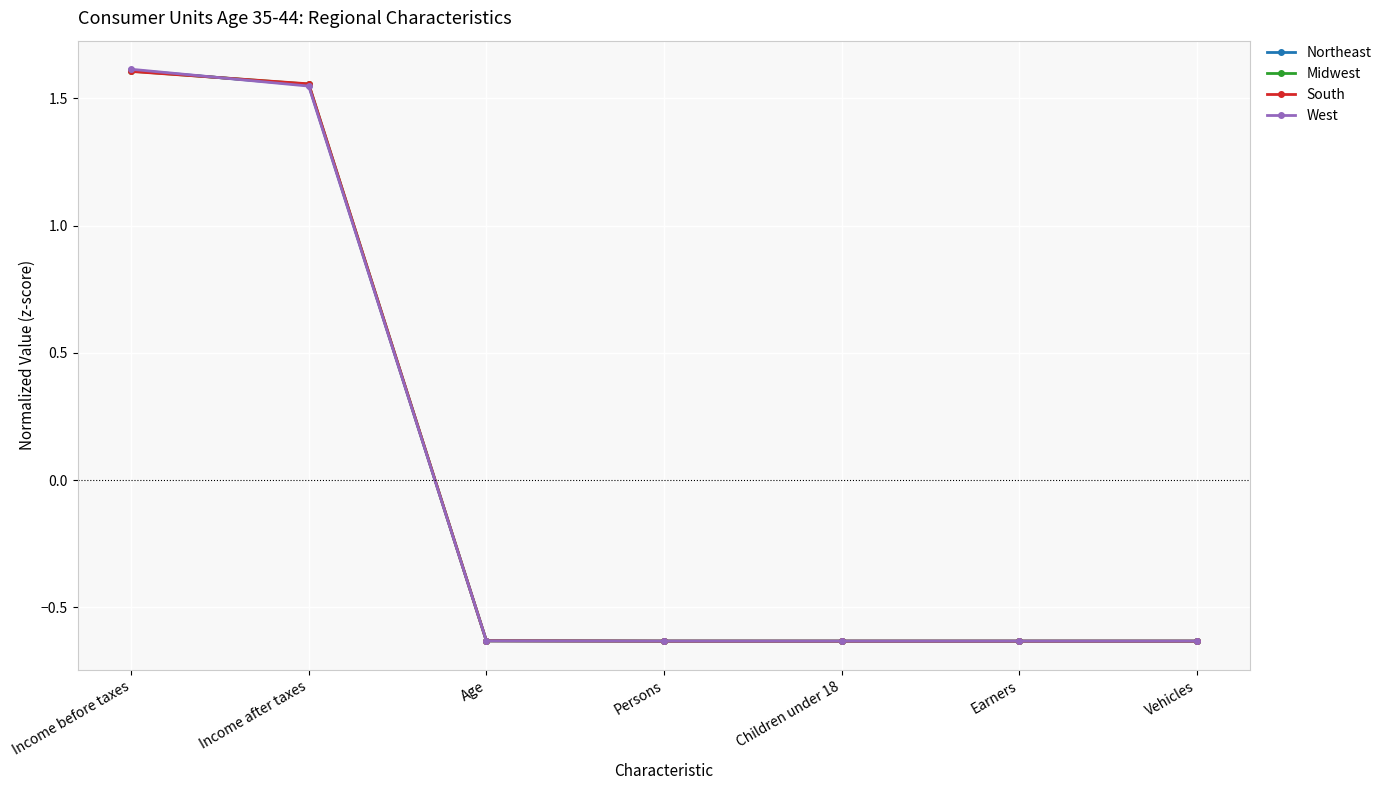

After their last crossing, which series has the higher values: Midwest or West?

West